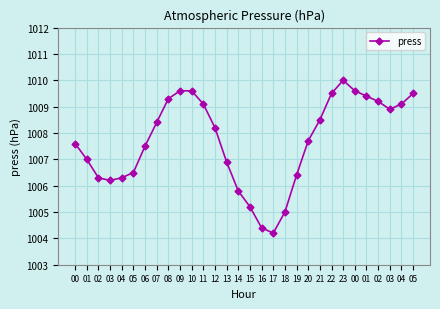

Does the chart display data point markers on the line(s)?

Yes